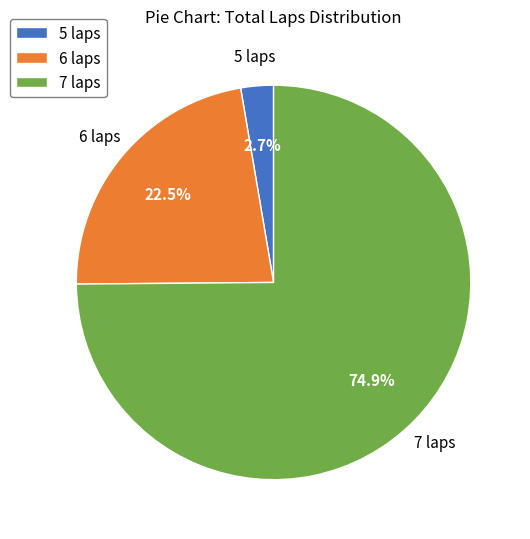

Rank the categories by value from lowest to highest.

5 laps, 6 laps, 7 laps